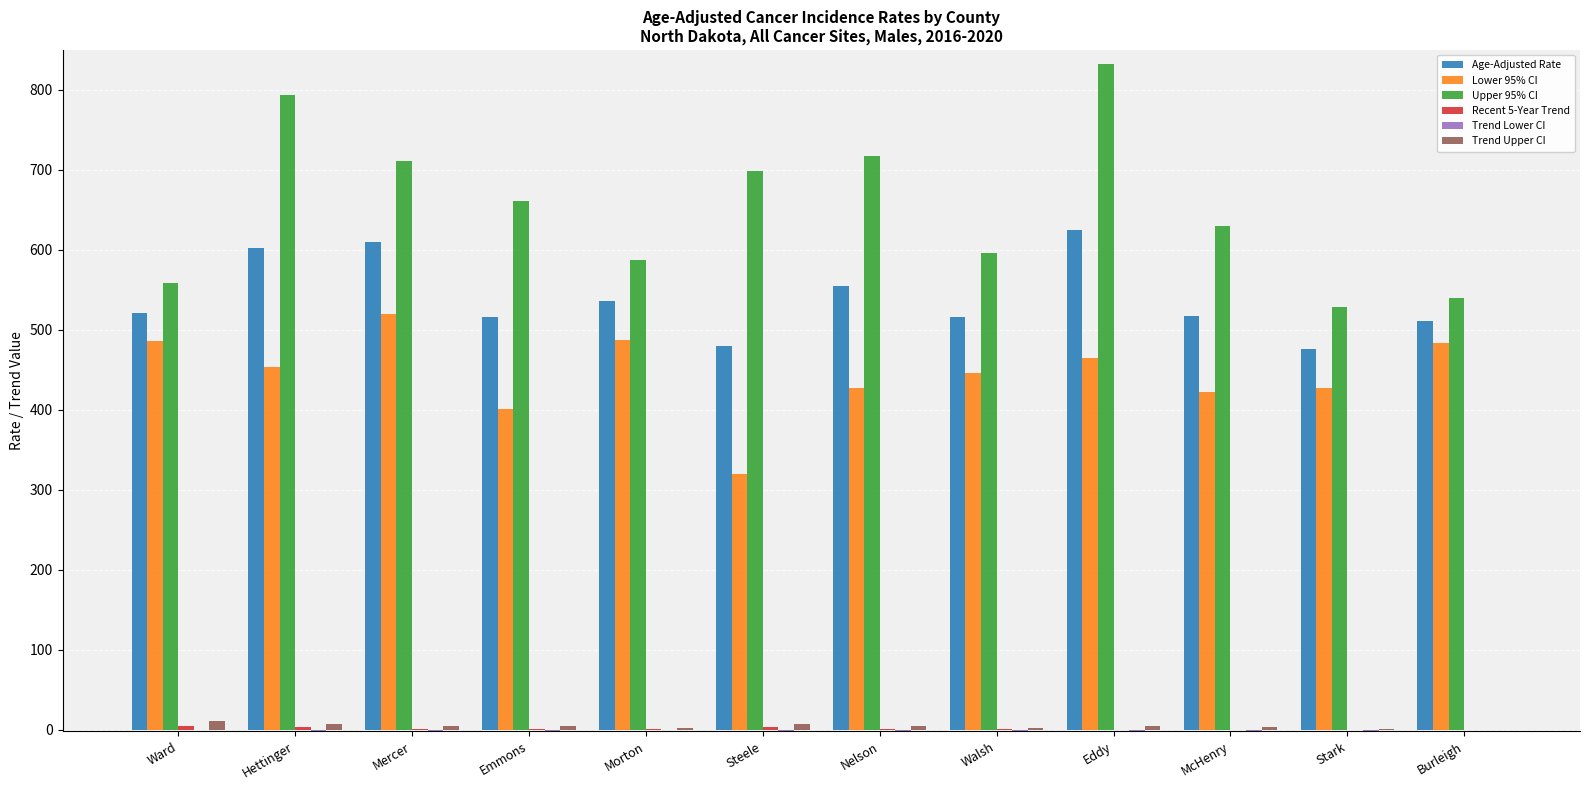

The value of Age-Adjusted Rate at Stark is 704.0. True or false?

False